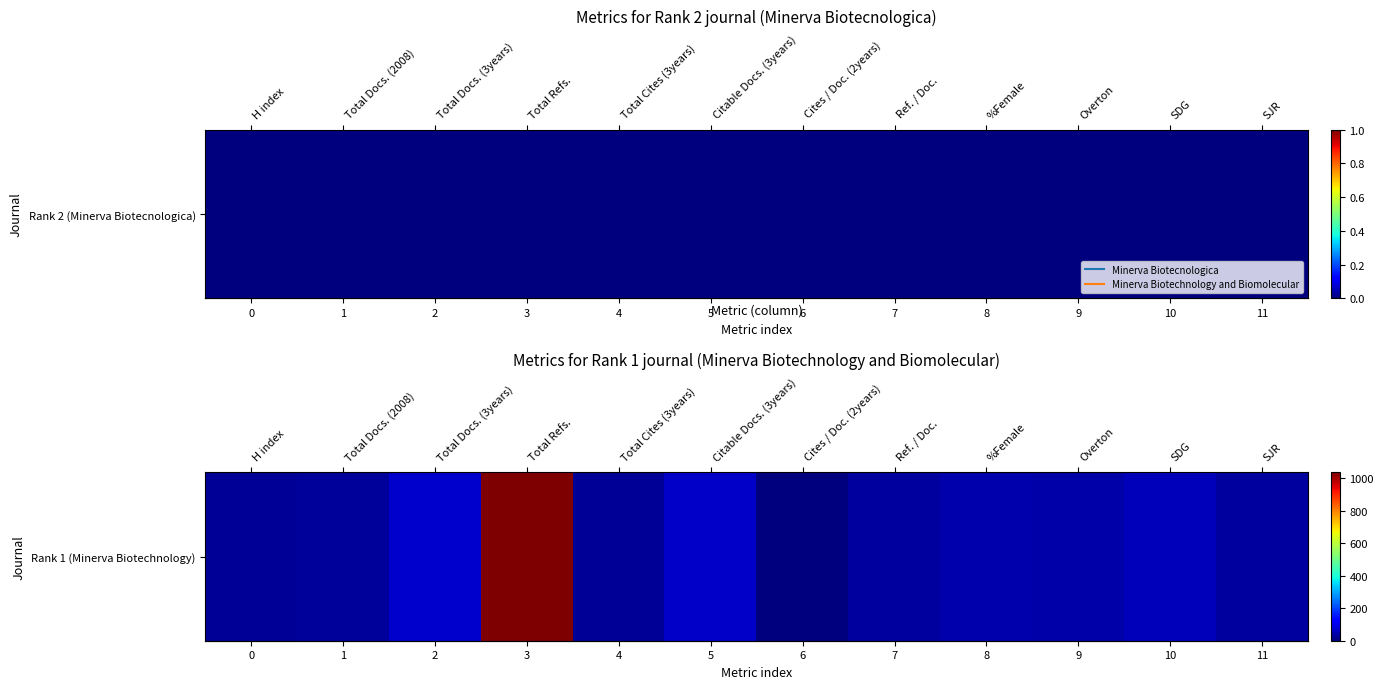

What is the average value?

120